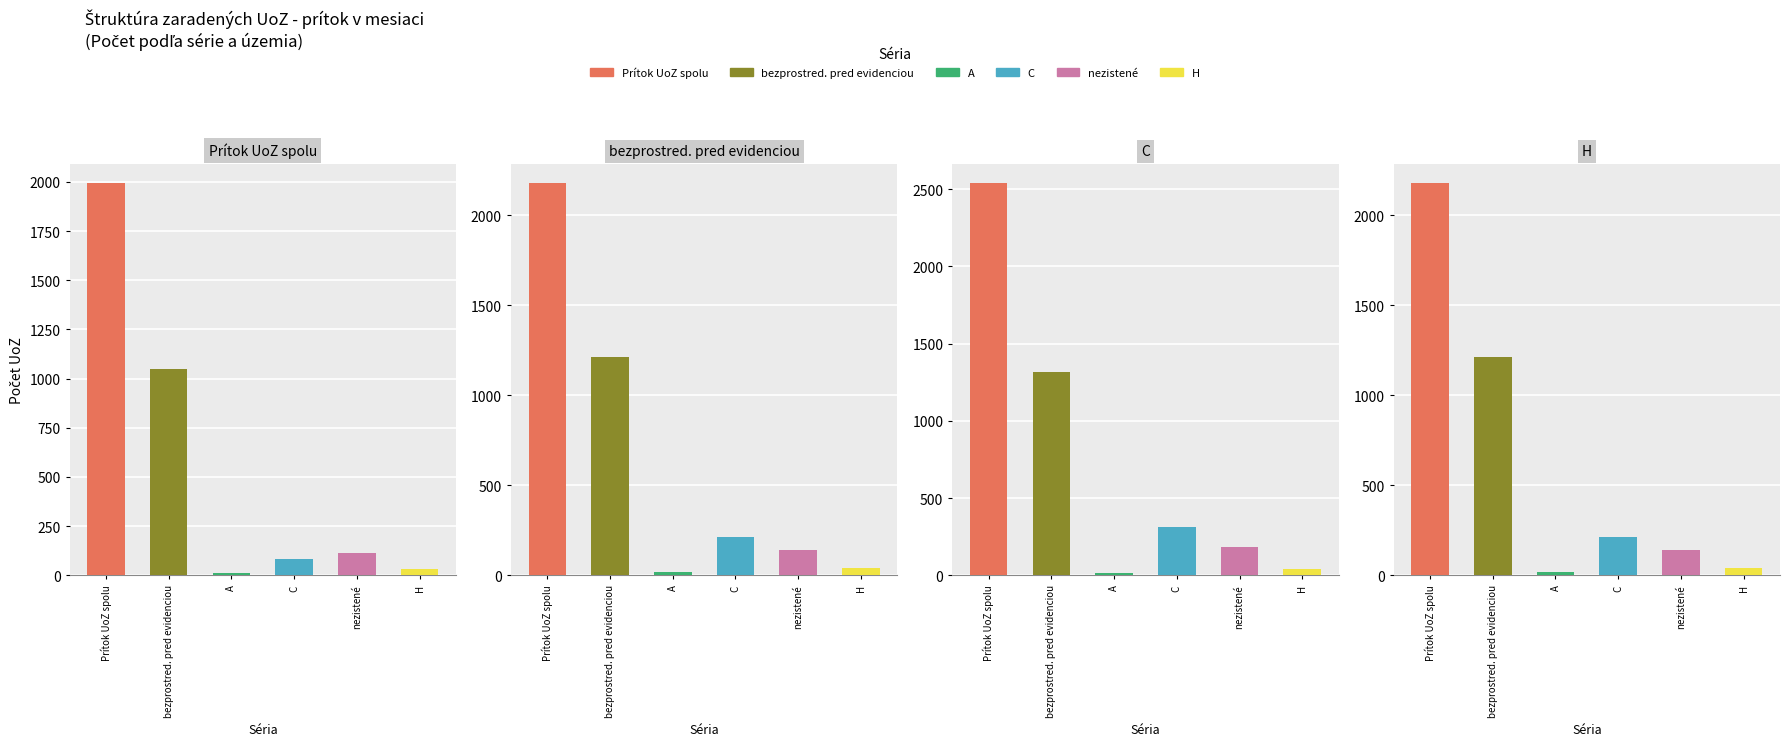

Is the value of C at A greater than the value of Prítok UoZ spolu at Prítok UoZ spolu?

No